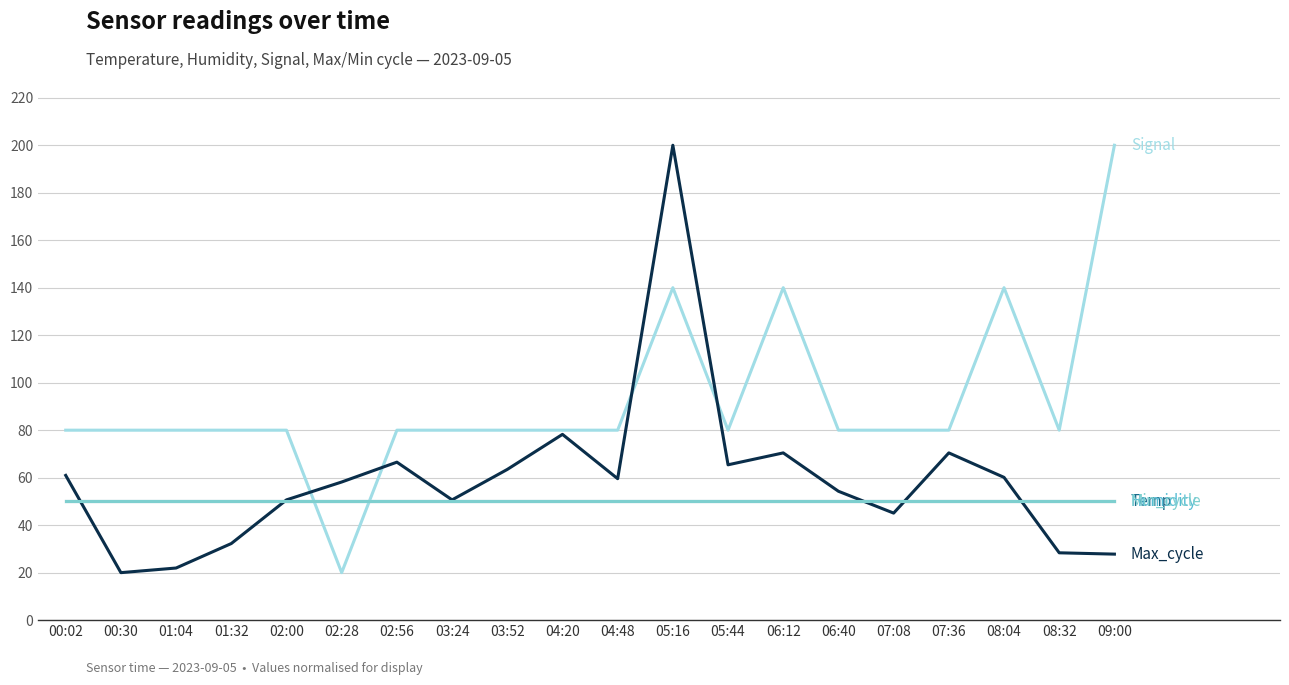

Which has a higher value, 07:08 or 01:04?

07:08